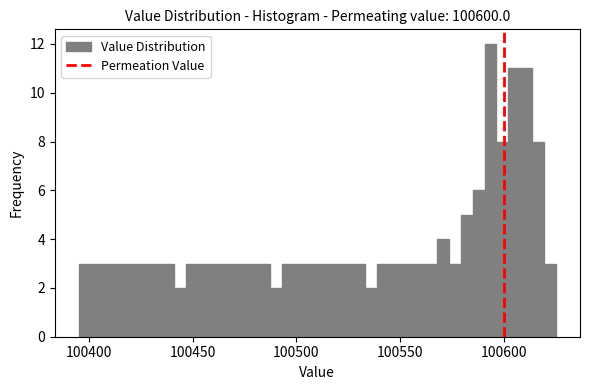

Read against the x-axis, roughly where is the centre of the tallest bar?

100595